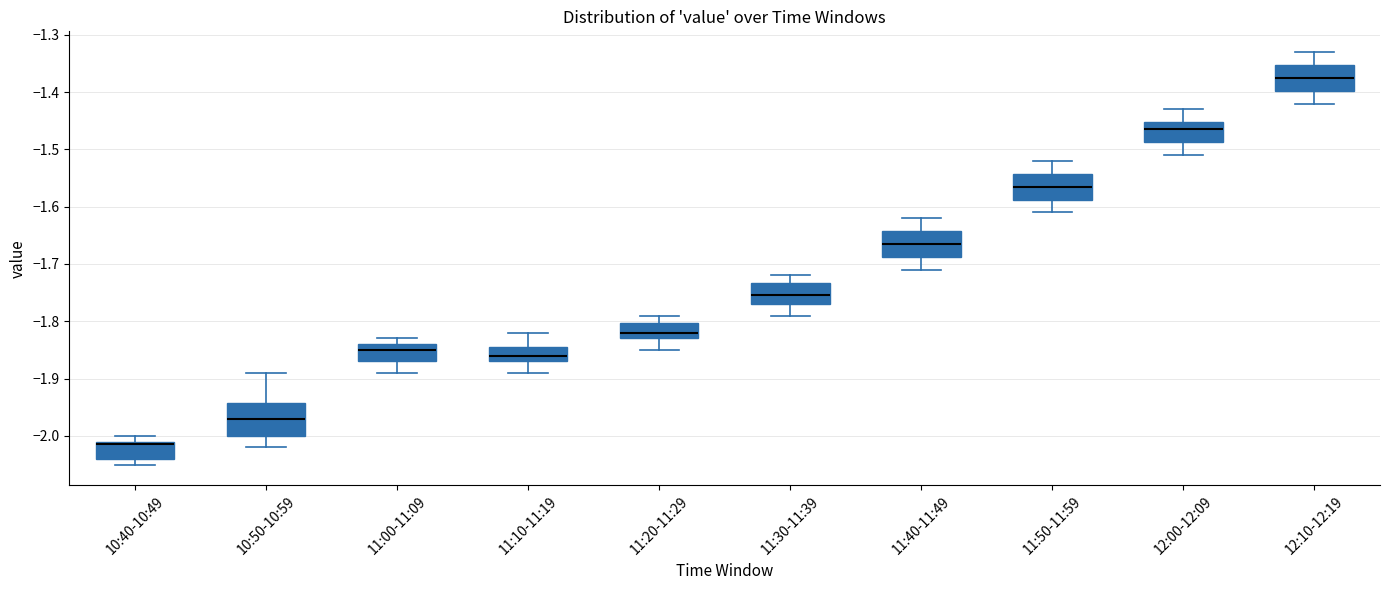

Reading left to right, read every box against the y-axis: the position of its median line, the range the box covers, and the ends of its whiskers. The values are not printed on the chart, so give them approximately, as read against the axis.

10:40-10:49: median -2.01 (just below the box's upper edge), box -2.04 to -2.01, whiskers -2.05 to -2.00
10:50-10:59: median -1.97, box -2.00 to -1.94, whiskers -2.02 to -1.89
11:00-11:09: median -1.85, box -1.87 to -1.84, whiskers -1.89 to -1.83
11:10-11:19: median -1.86, box -1.87 to -1.84, whiskers -1.89 to -1.82
11:20-11:29: median -1.82, box -1.83 to -1.80, whiskers -1.85 to -1.79
11:30-11:39: median -1.75, box -1.77 to -1.73, whiskers -1.79 to -1.72
11:40-11:49: median -1.66, box -1.69 to -1.64, whiskers -1.71 to -1.62
11:50-11:59: median -1.56, box -1.59 to -1.54, whiskers -1.61 to -1.52
12:00-12:09: median -1.46, box -1.49 to -1.45, whiskers -1.51 to -1.43
12:10-12:19: median -1.37, box -1.40 to -1.35, whiskers -1.42 to -1.33